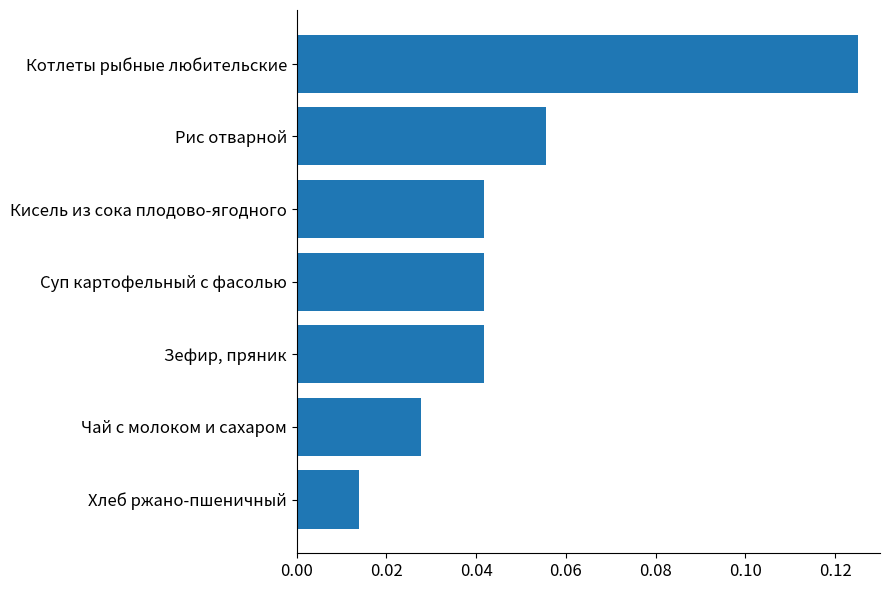

Where is the data nearest to the value 0?

Хлеб ржано-пшеничный